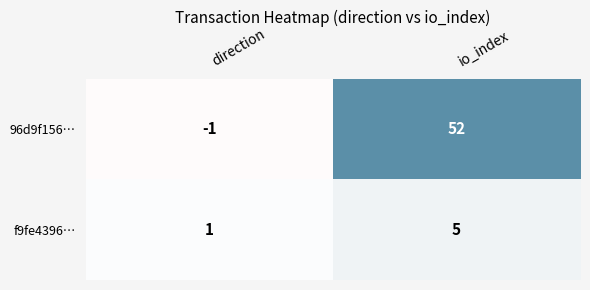

Which series has the largest range (max minus min)?

96d9f156…